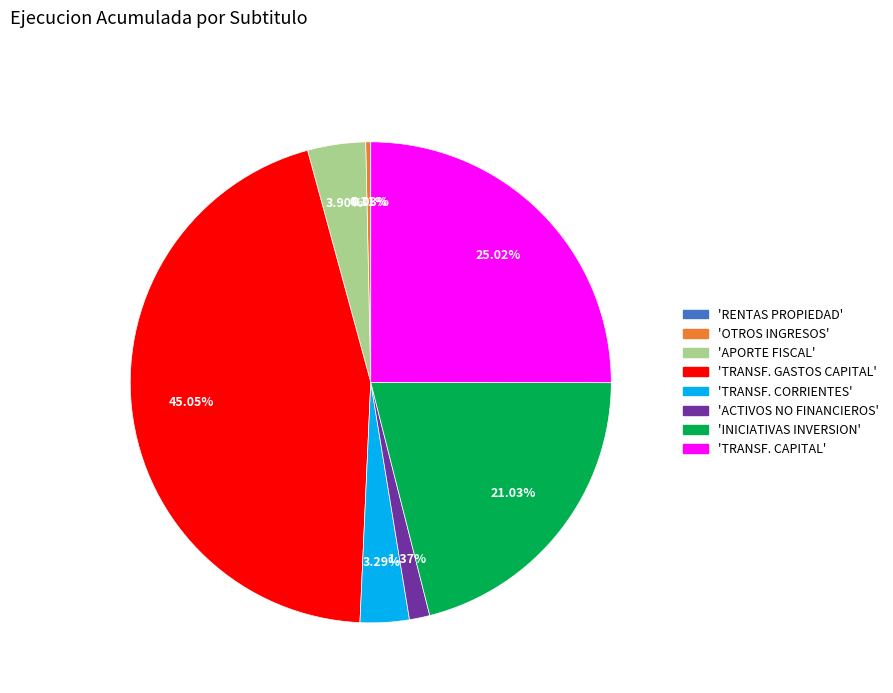

Is there a majority slice in this chart?

No